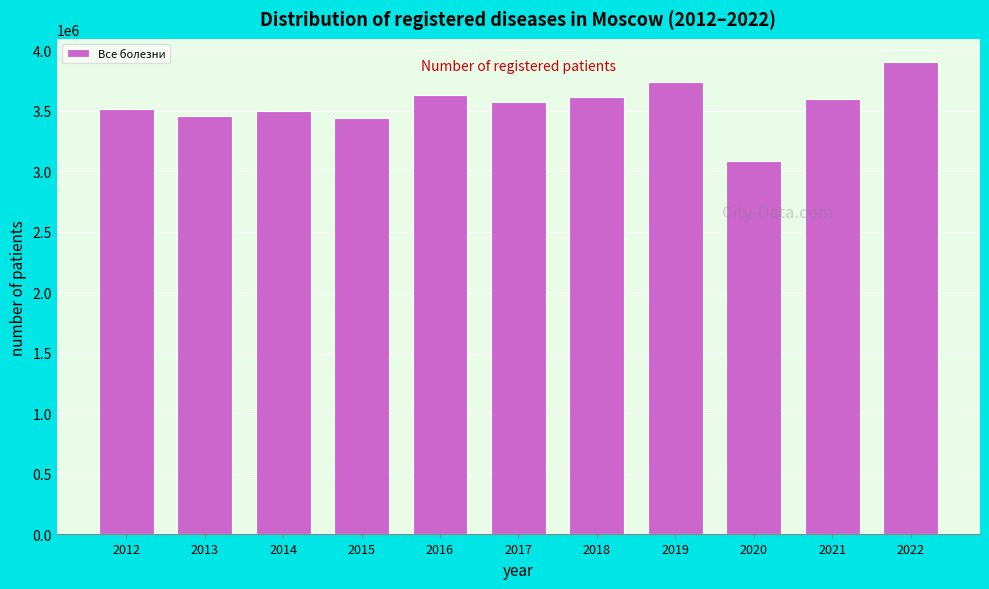

The value at 2018 is 1690253. True or false?

False